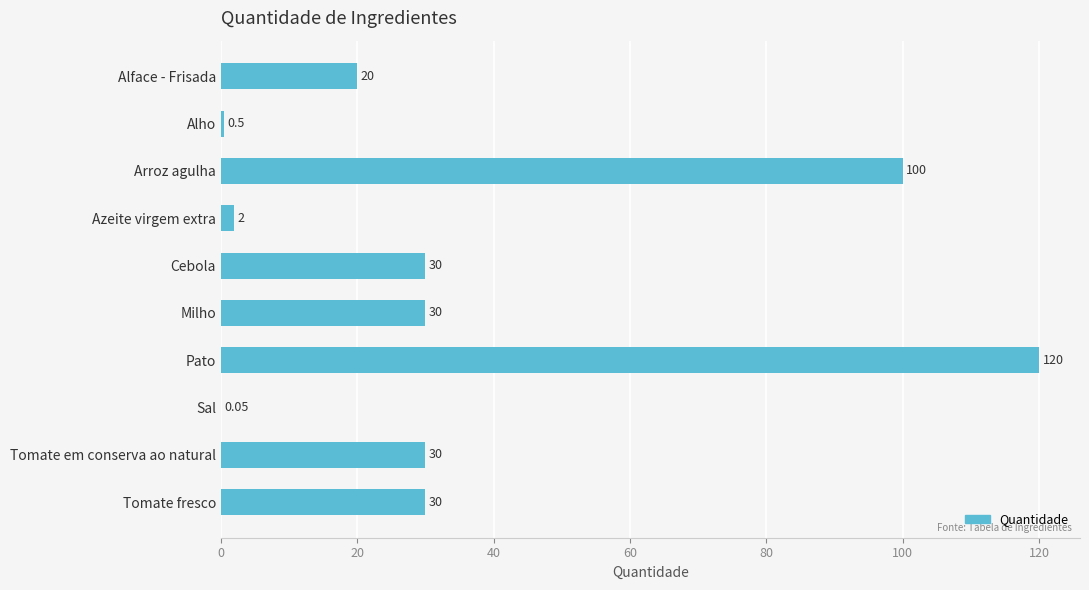

At which category does the chart reach its peak across all series?

Pato